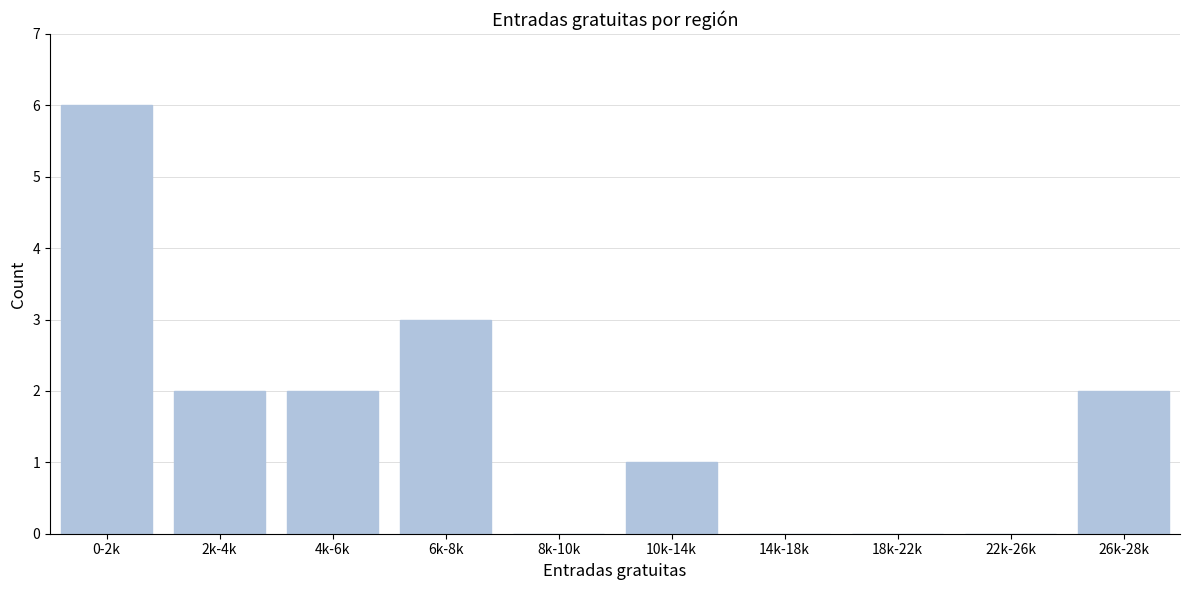

Reading left to right, list all the values displayed in this chart.

0-2k=6	2k-4k=2	4k-6k=2	6k-8k=3	8k-10k=0	10k-14k=1	14k-18k=0	18k-22k=0	22k-26k=0	26k-28k=2